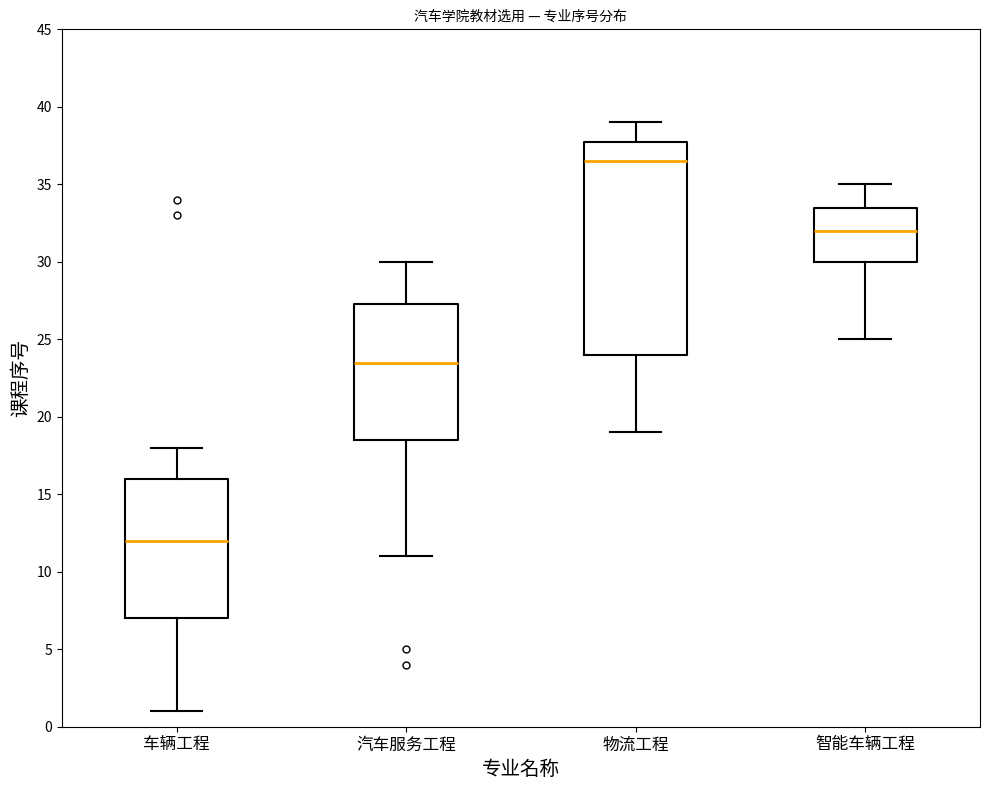

Reading left to right, read every box against the y-axis: the position of its median line, the range the box covers, and the ends of its whiskers. The values are not printed on the chart, so give them approximately, as read against the axis.

车辆工程: median 12.0, box 7.0 to 16.0, whiskers 1.0 to 18.0
汽车服务工程: median 23.5, box 18.5 to 27.5, whiskers 11.0 to 30.0
物流工程: median 36.5, box 24.0 to 38.0, whiskers 19.0 to 39.0
智能车辆工程: median 32.0, box 30.0 to 33.5, whiskers 25.0 to 35.0